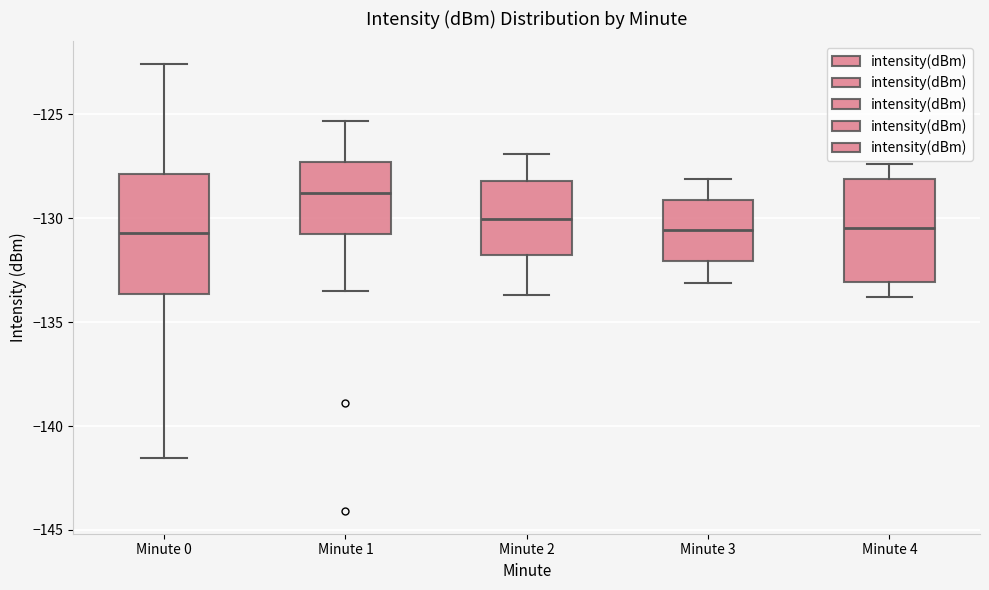

Reading left to right, transcribe this box plot: for each box, give where its median line is, the range the box spans, and where its two whiskers end, as read against the y-axis. The values are not printed on the chart, so give them approximately, as read against the axis.

Minute 0: median -130.5, box -133.5 to -128.0, whiskers -141.5 to -122.5
Minute 1: median -129.0, box -130.5 to -127.5, whiskers -133.5 to -125.5
Minute 2: median -130.0, box -131.5 to -128.0, whiskers -133.5 to -127.0
Minute 3: median -130.5, box -132.0 to -129.0, whiskers -133.0 to -128.0
Minute 4: median -130.5, box -133.0 to -128.0, whiskers -134.0 to -127.5